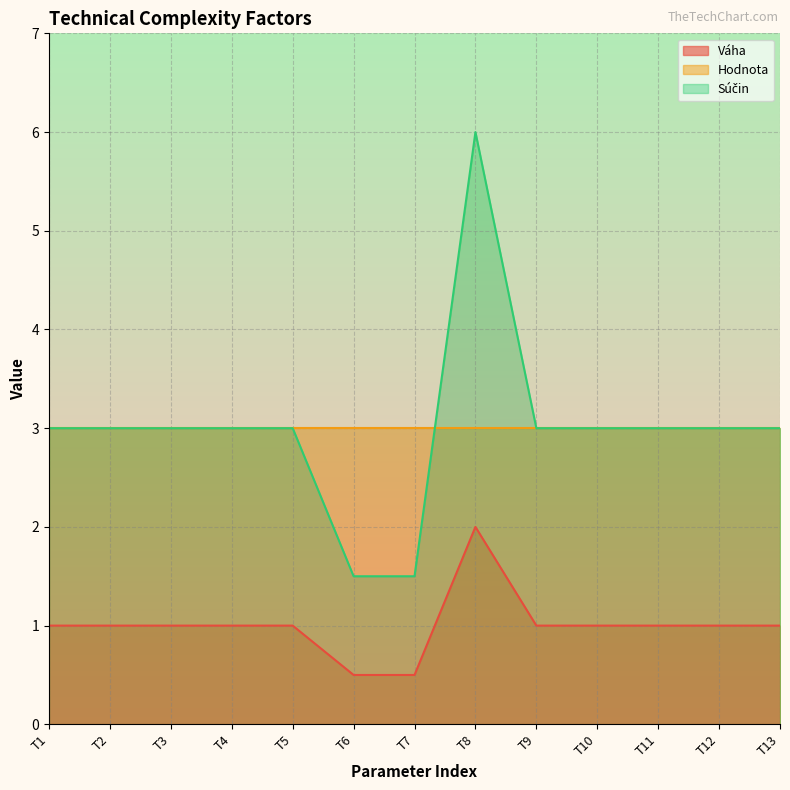

Is it true that Súčin equals 3.0 at T5?

True